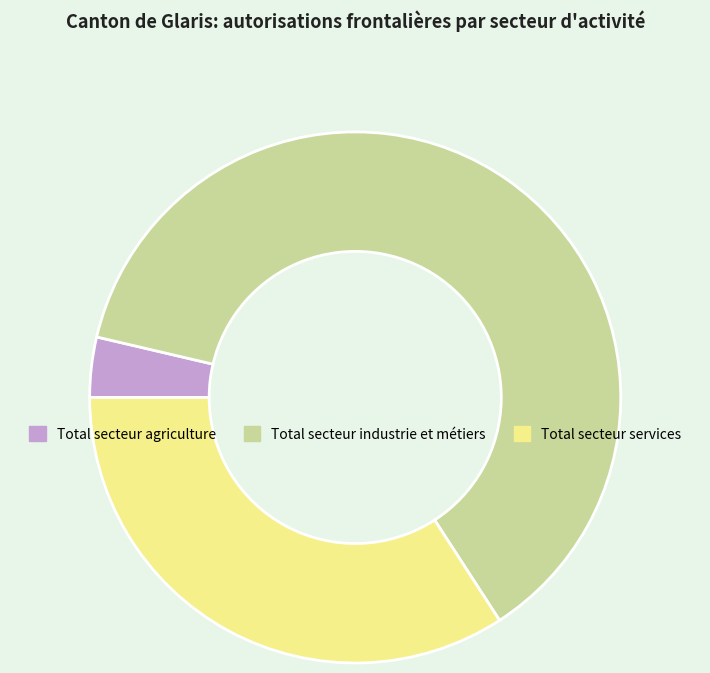

Which category has the smallest portion of the pie?

Total secteur agriculture